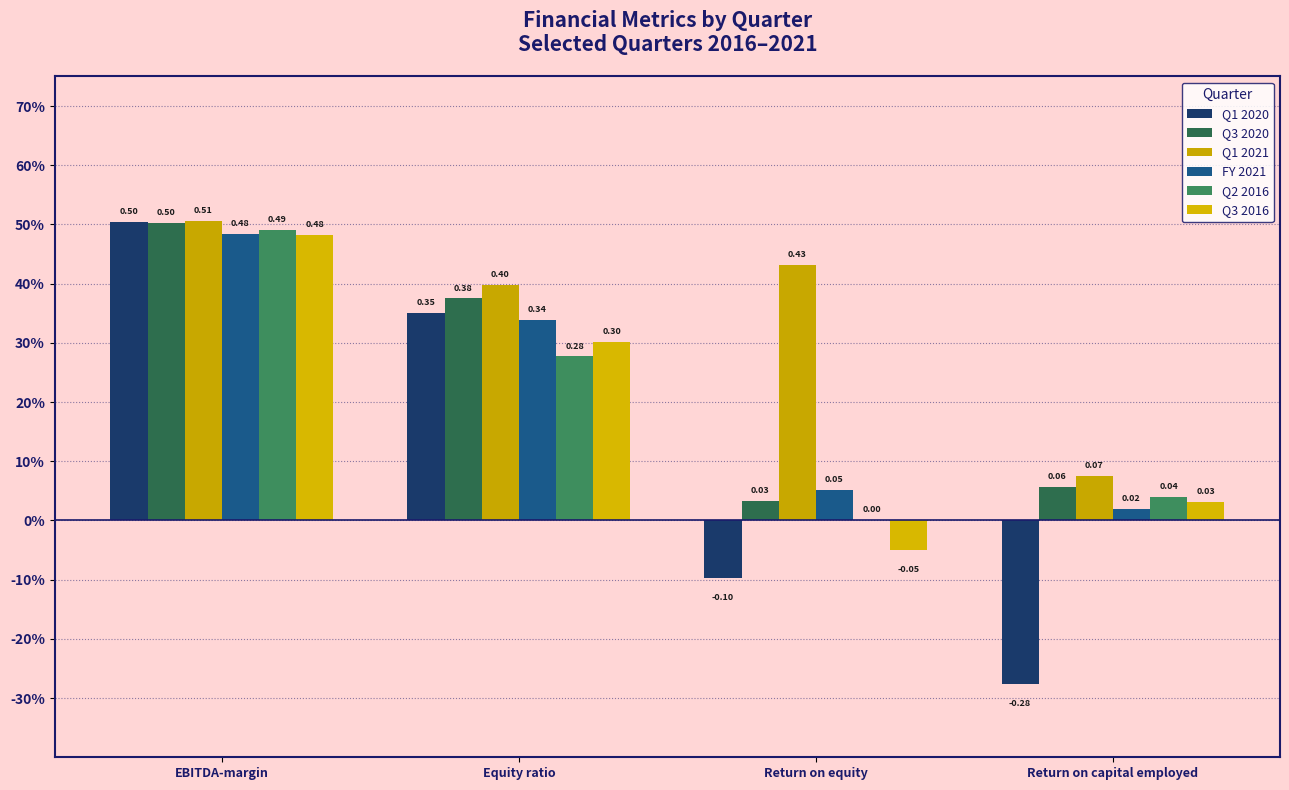

What is the smallest value displayed?

-0.3